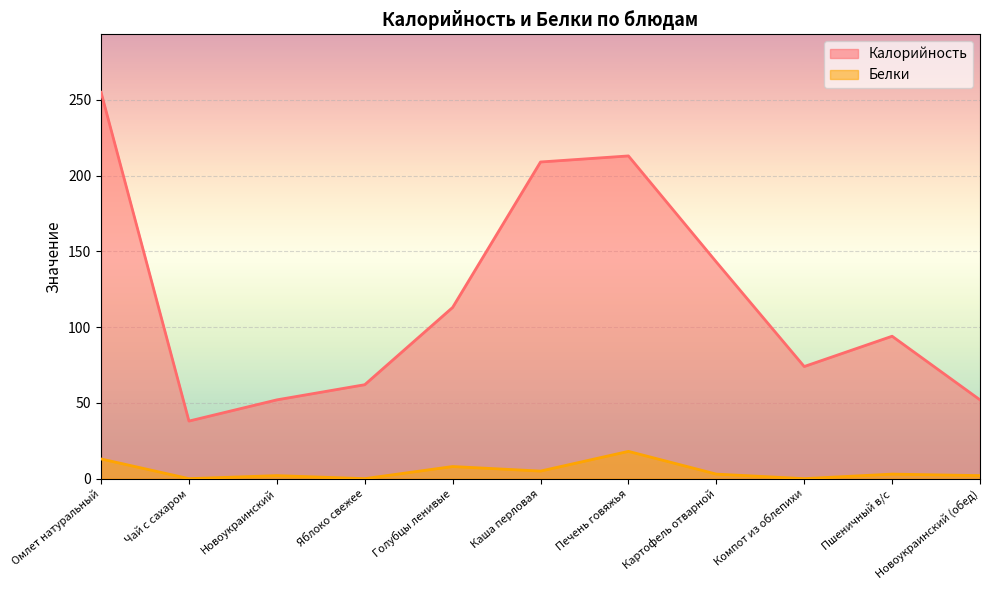

Where is the first local minimum for Белки?

Чай с сахаром